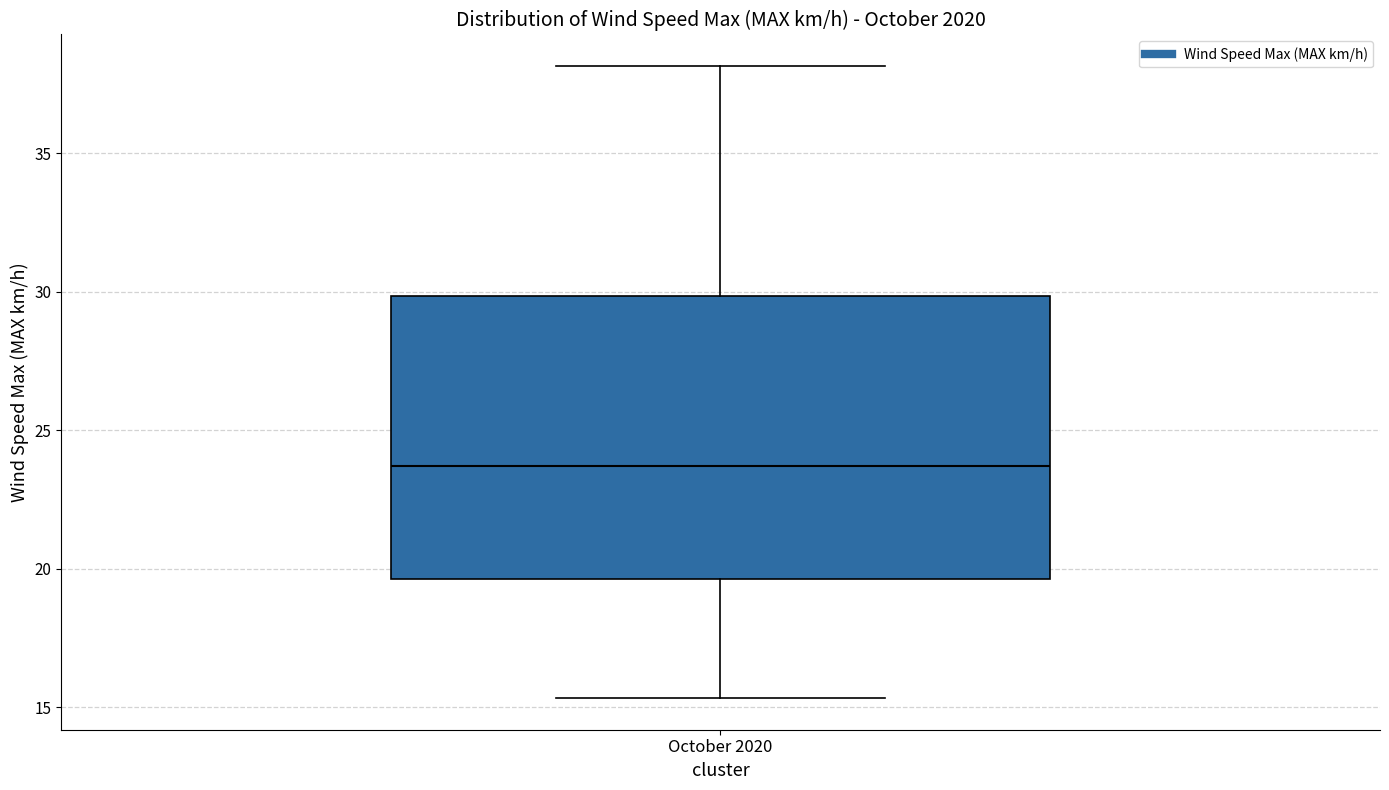

Where does the median line of the box for October 2020 sit on the y-axis? The values are not printed on the chart, so give them approximately, as read against the axis.

23.5